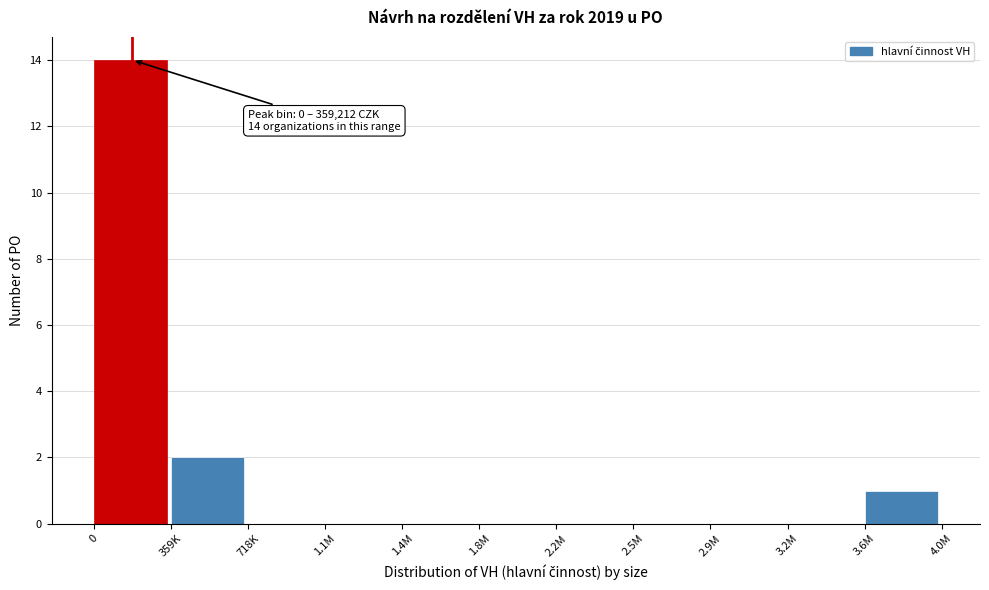

Reading left to right, list all the values displayed in this chart.

0=14	359K=2	718K=0	1.1M=0	1.4M=0	1.8M=0	2.2M=0	2.5M=0	2.9M=0	3.2M=0	3.6M=1